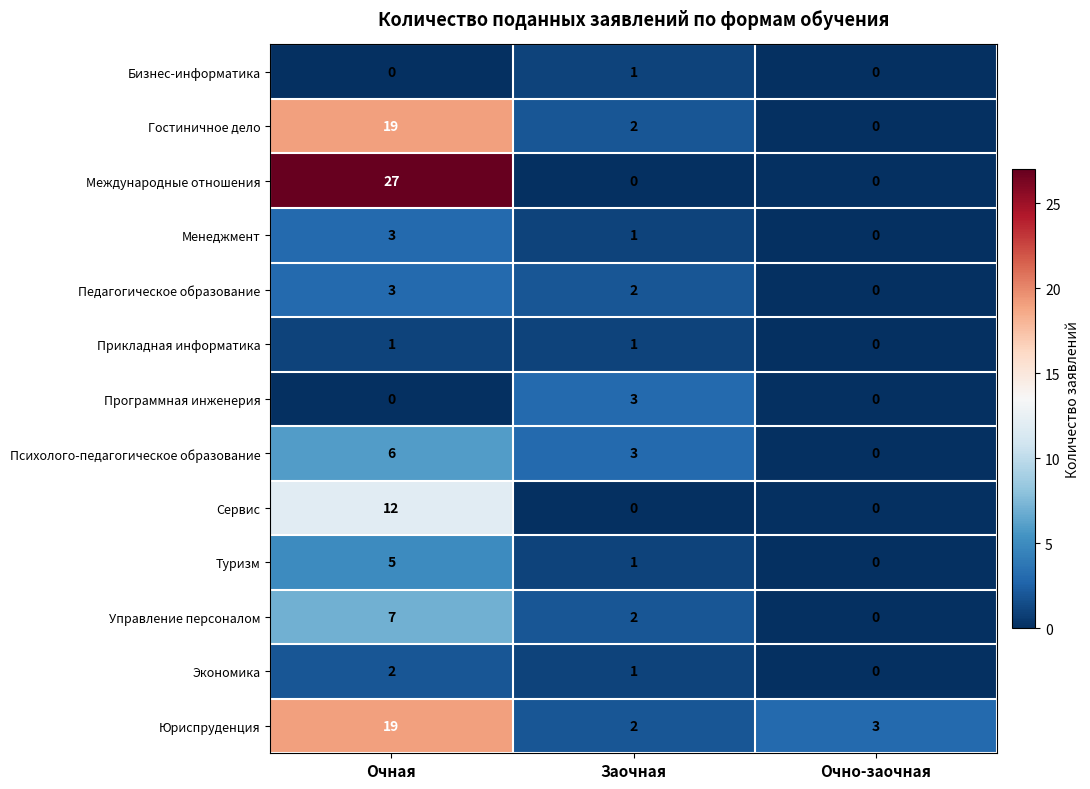

Which category has the lowest value in the Прикладная информатика series?

Очно-заочная